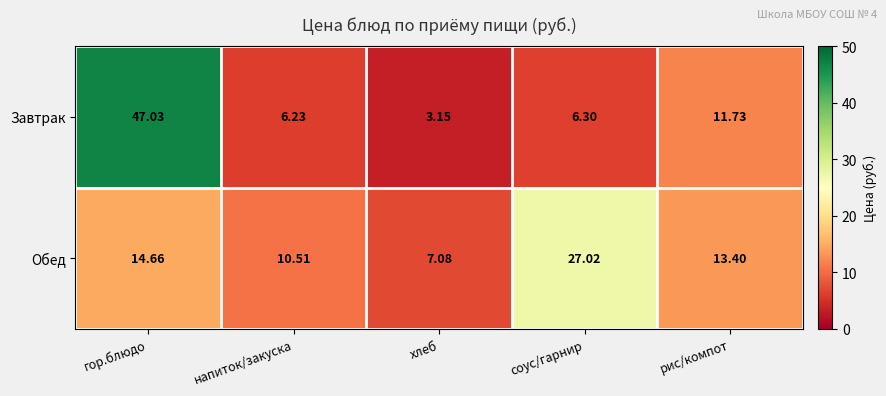

How many series are shown in this chart?

2